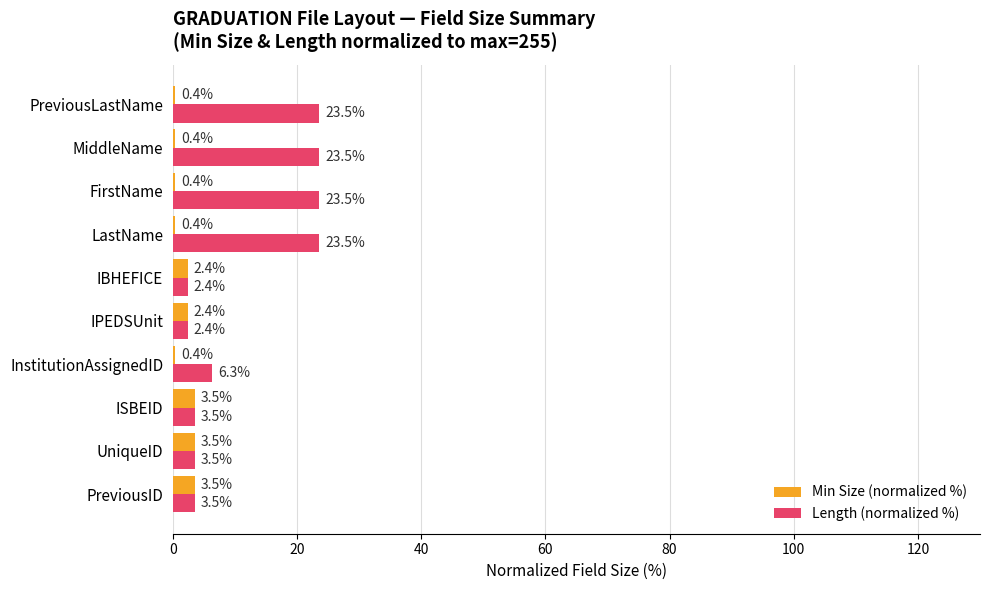

Which series has the largest total across all categories?

Length (normalized %)